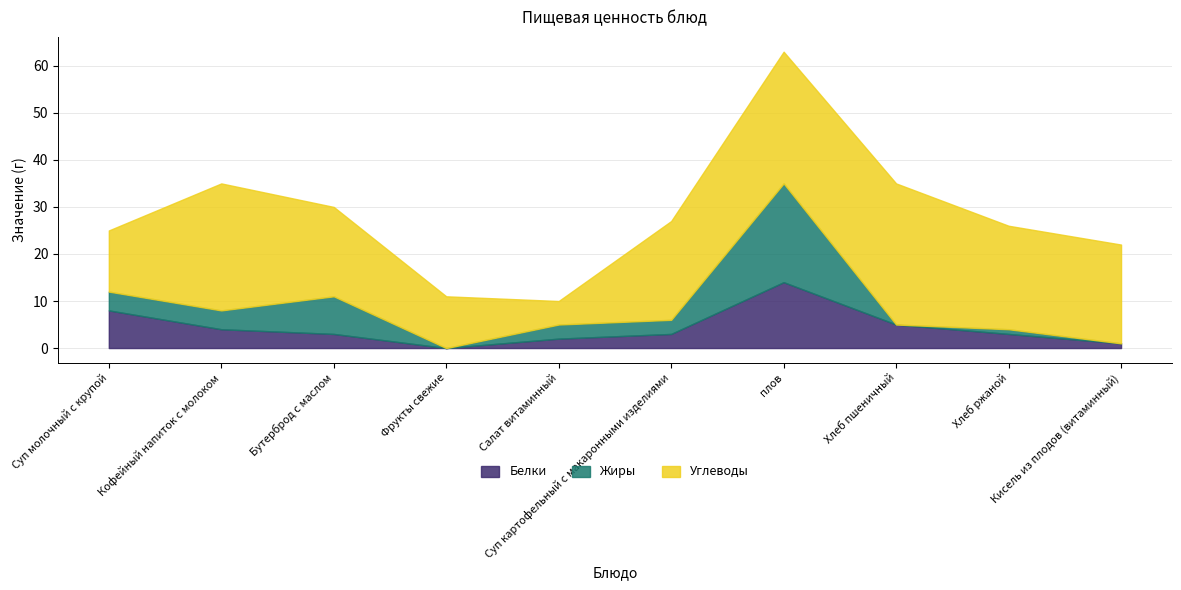

Which category has the lowest value in the Жиры series?

Фрукты свежие